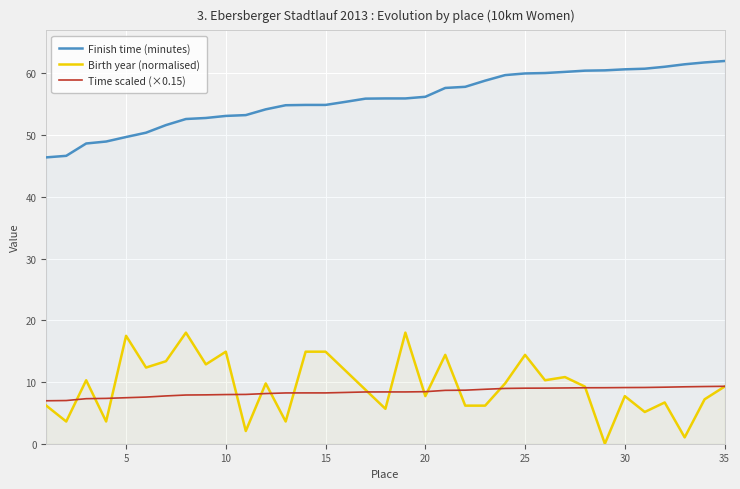

How many categories are shown in the chart?

35